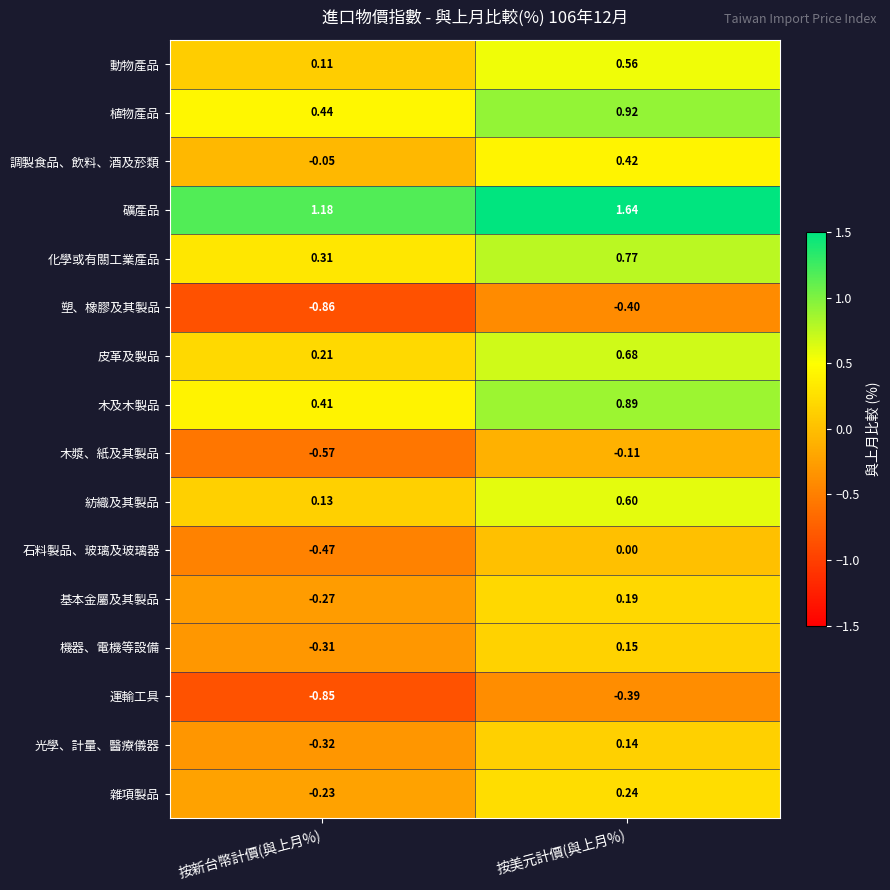

At how many categories does at least one series exceed 0?

2